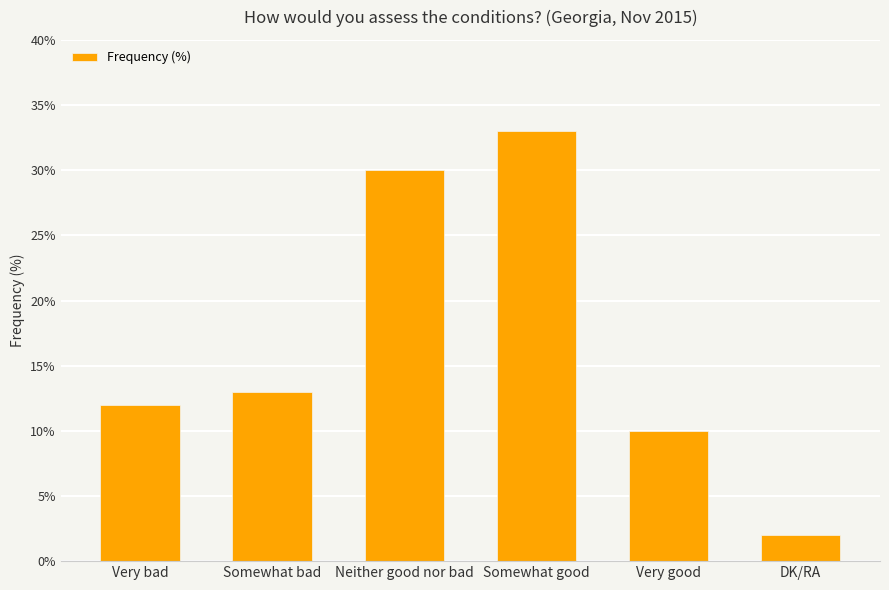

Which category has the lowest value across all series?

DK/RA